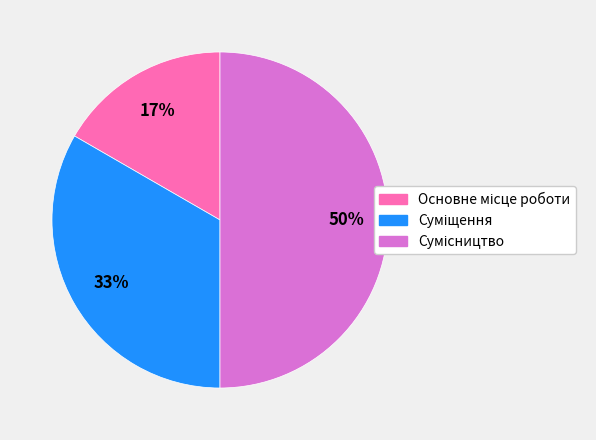

To the nearest percent, what is the average slice percentage?

33%